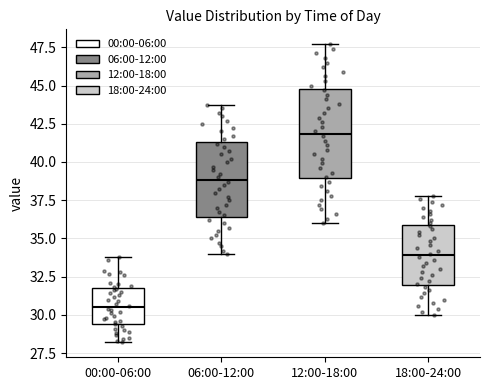

Where is the upper edge of the box for 12:00-18:00 on the y-axis? The values are not printed on the chart, so give them approximately, as read against the axis.

45.0